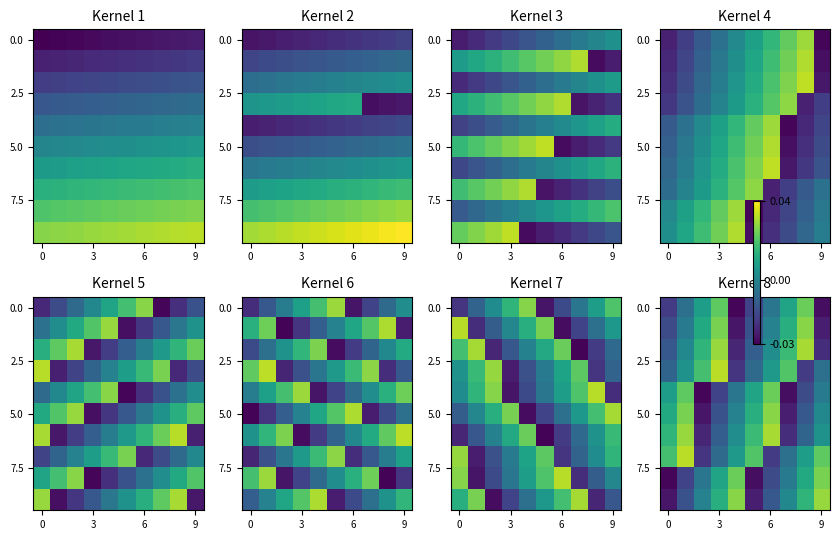

Which category has the lowest value across all series?

4